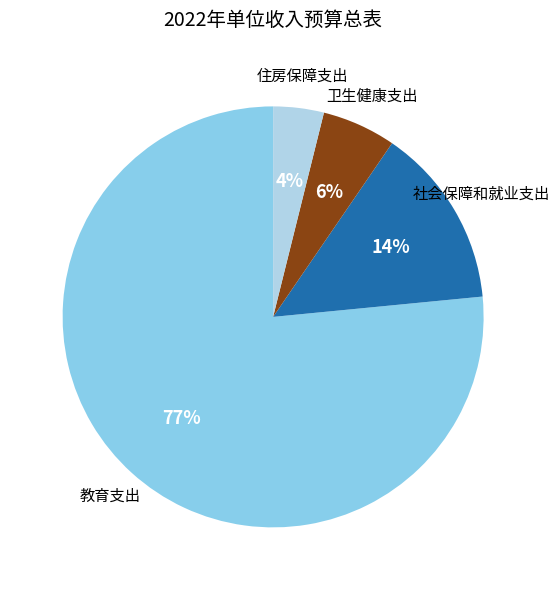

Is there a majority slice in this chart?

Yes